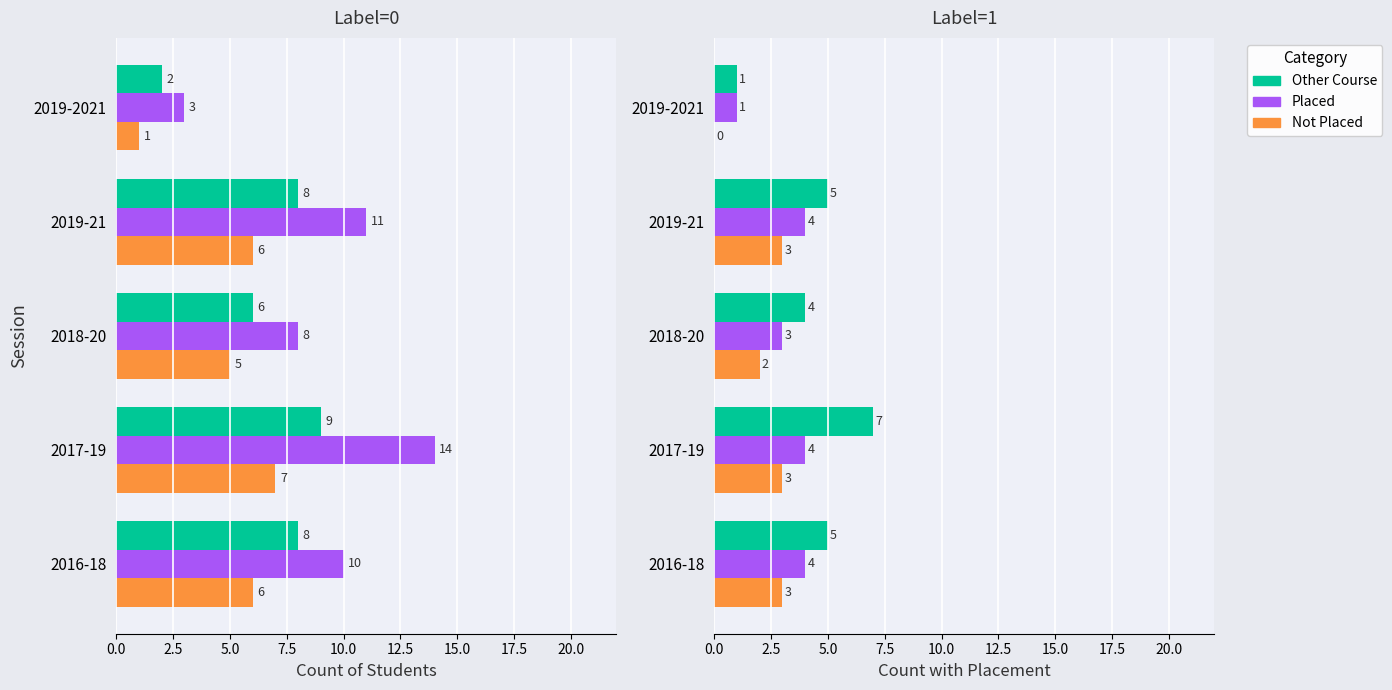

Is the value of Placed at 2019-2021 greater than the value of Not Placed at 2017-19?

No